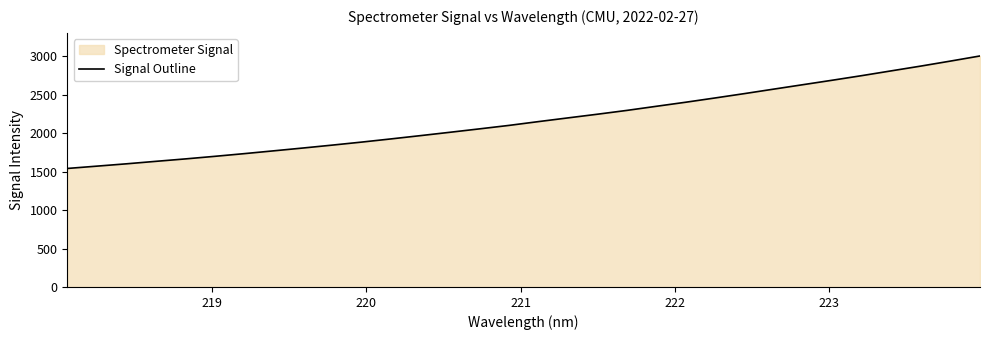

What is the maximum value shown in the chart?

3003.0